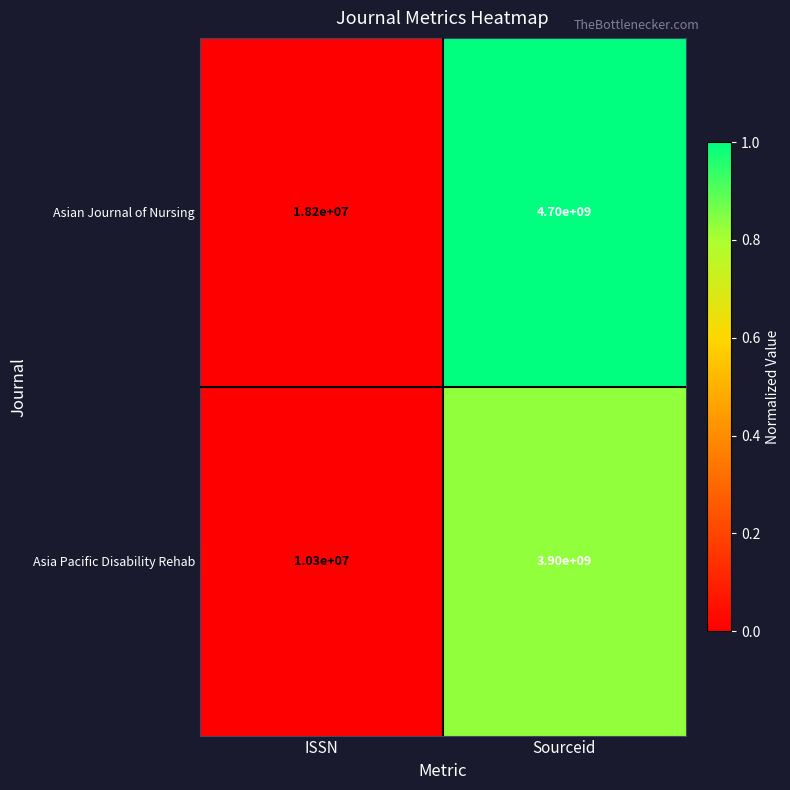

At which category is the sum across all series the highest?

Sourceid